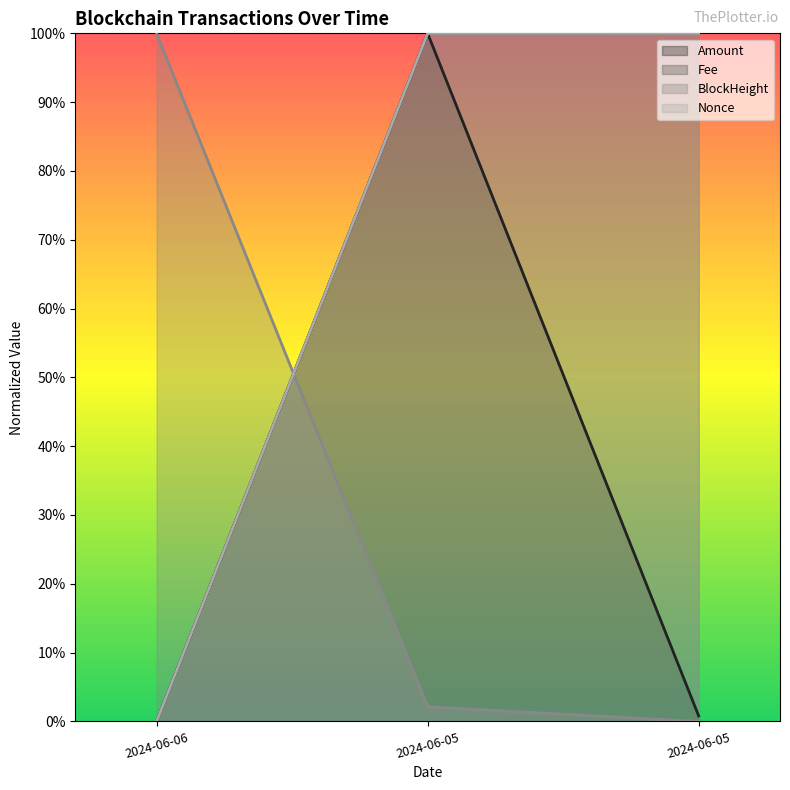

What is the spread (max minus min) of values at 2024-06-06?

1.0